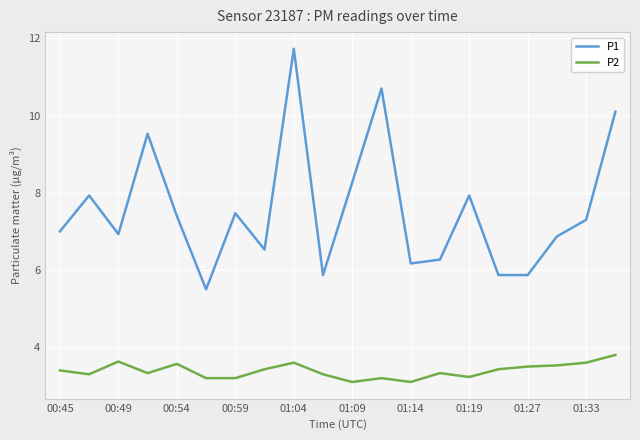

Which series has the widest spread of values?

P1